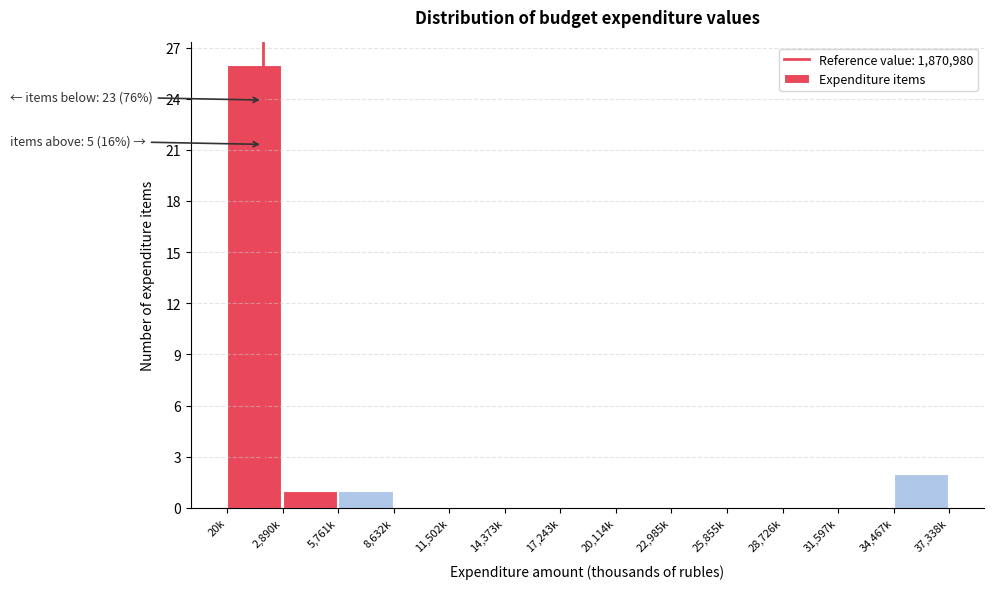

Reading left to right, what are all the values shown in this chart?

20k=26	2,890k=1	5,761k=1	8,632k=0	11,502k=0	14,373k=0	17,243k=0	20,114k=0	22,985k=0	25,855k=0	28,726k=0	31,597k=0	34,467k=2